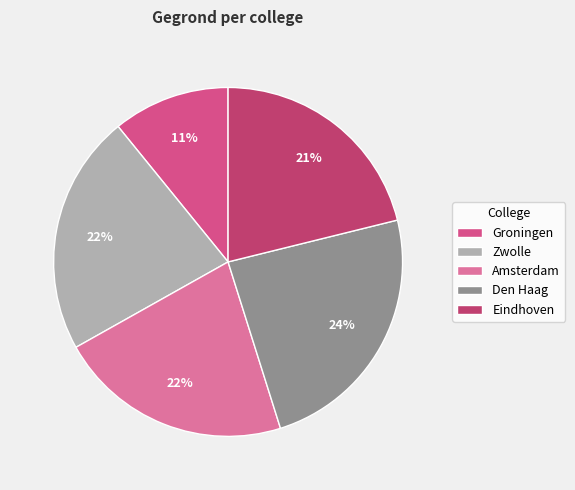

Rank the categories by value from highest to lowest.

Den Haag, Zwolle, Amsterdam, Eindhoven, Groningen